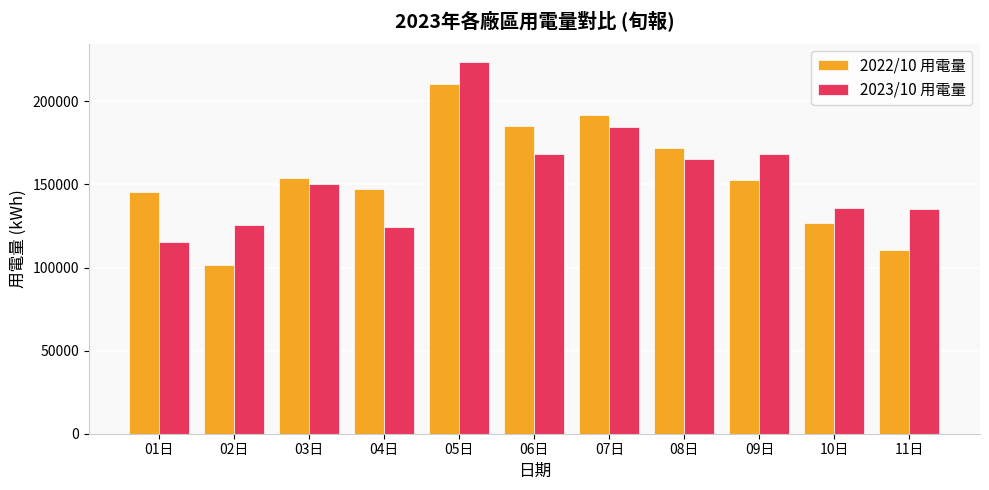

Rank the series at 03日 from highest to lowest value.

2022/10 用電量, 2023/10 用電量